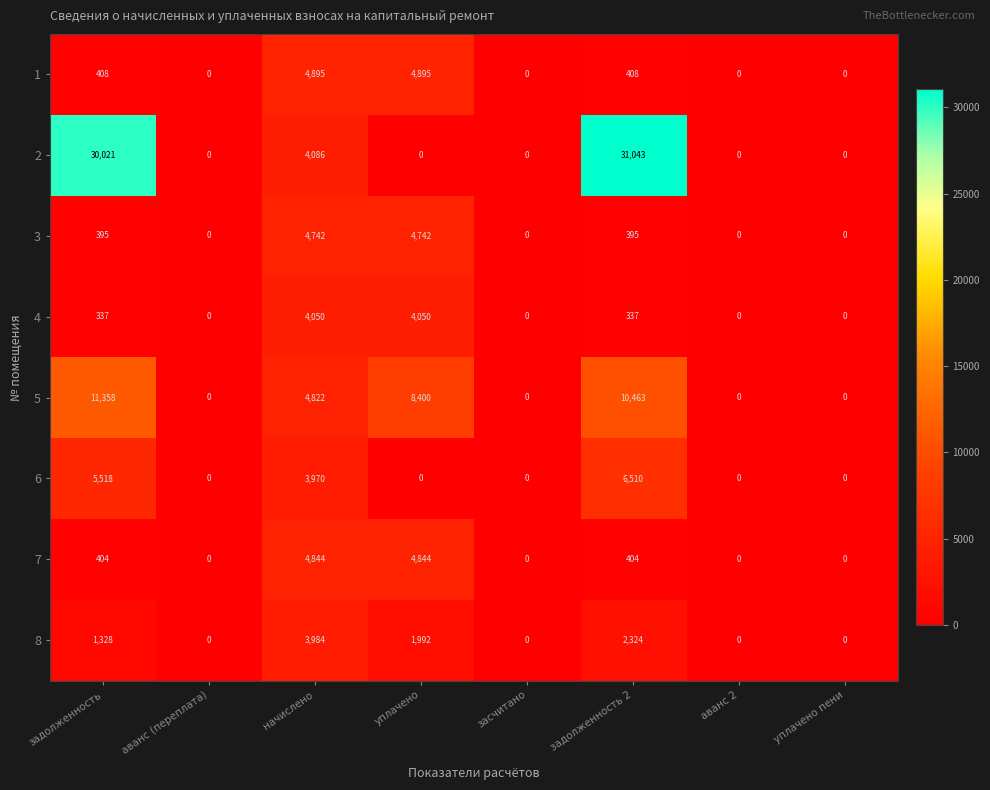

Rank the series by their maximum value, from highest to lowest.

2, 5, 6, 1, 7, 3, 4, 8